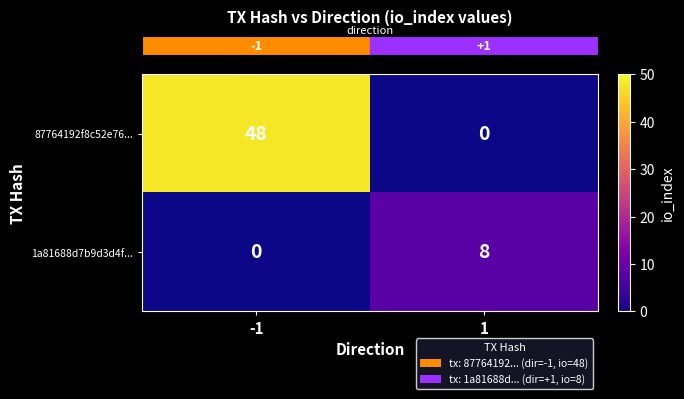

True or false: 87764192f8c52e76... has a value of 27 at 1.

False